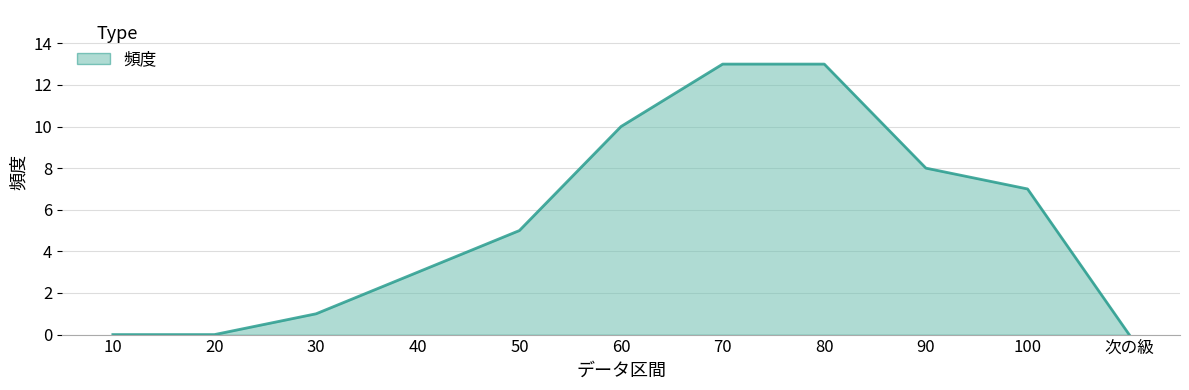

Approximately how many times larger is the value at 60 compared to 70?

0.8